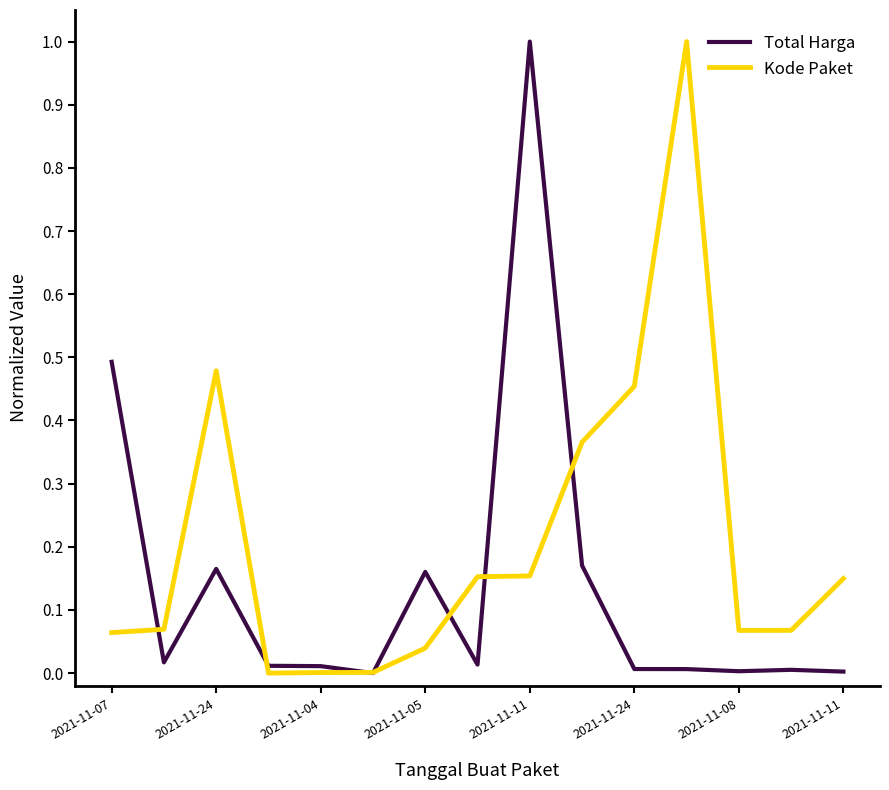

What is the maximum value for Kode Paket?

1.0